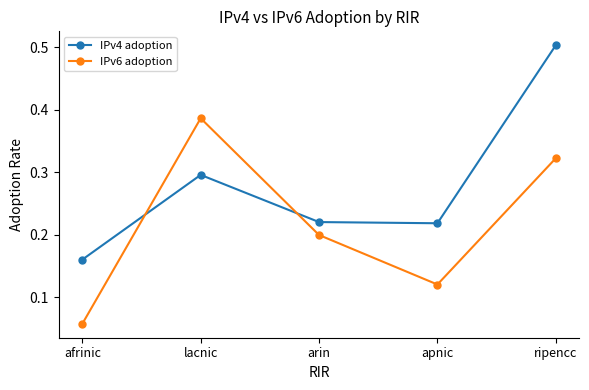

Between apnic and ripencc, which series saw the biggest shift?

IPv4 adoption